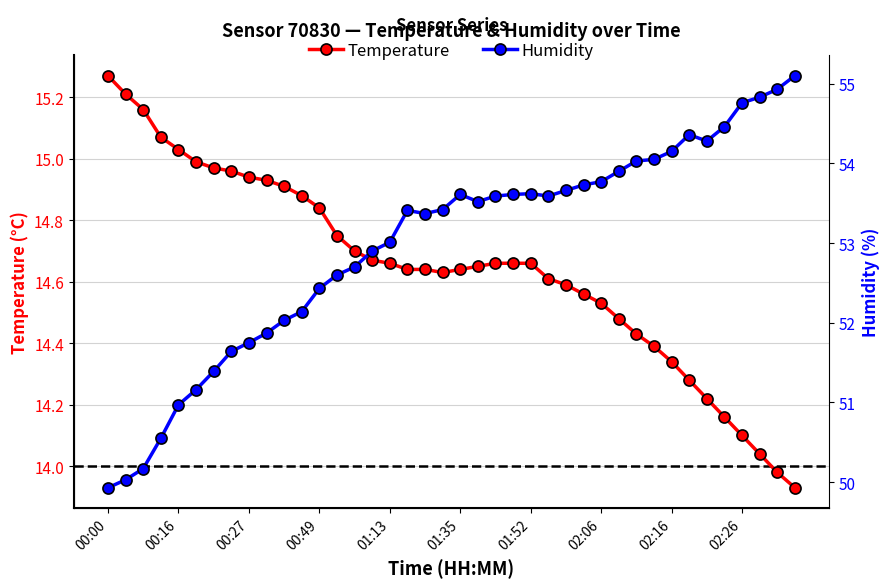

Which series has the largest total across all categories?

humidity